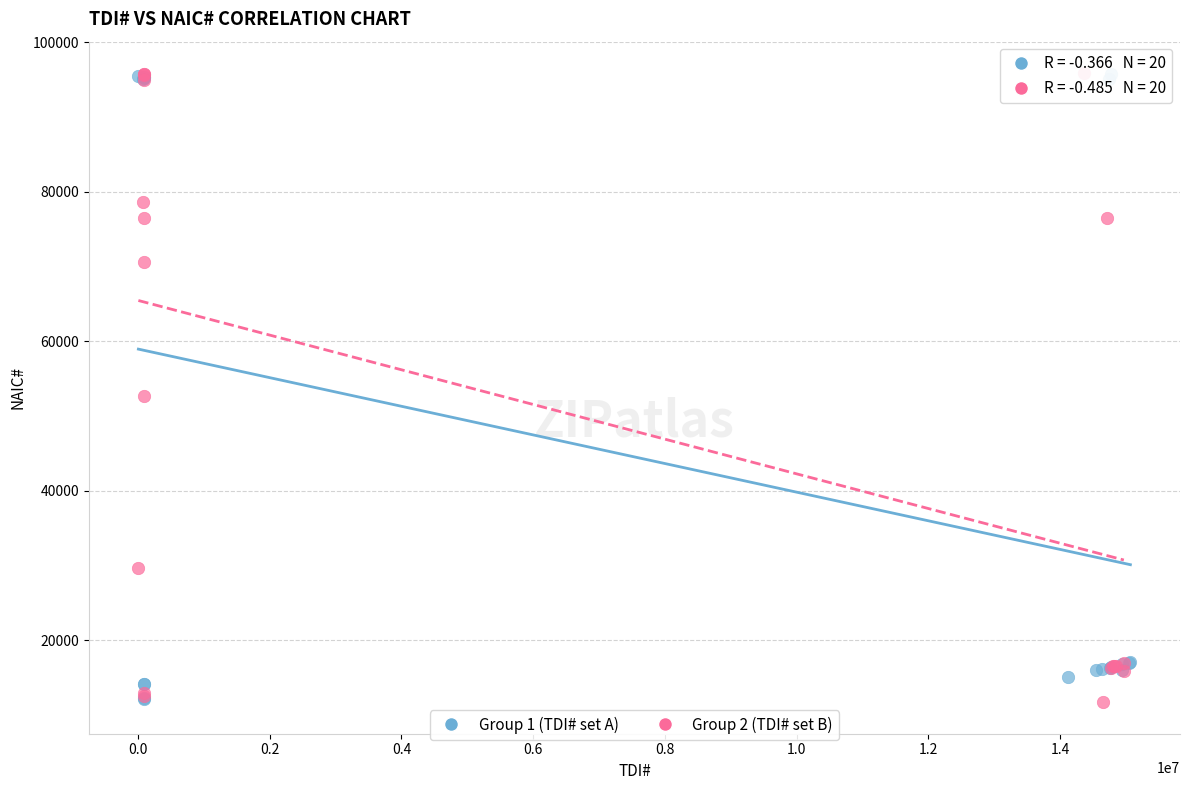

What are all the series names shown in the legend?

Group 1 (TDI# set A), Group 2 (TDI# set B)